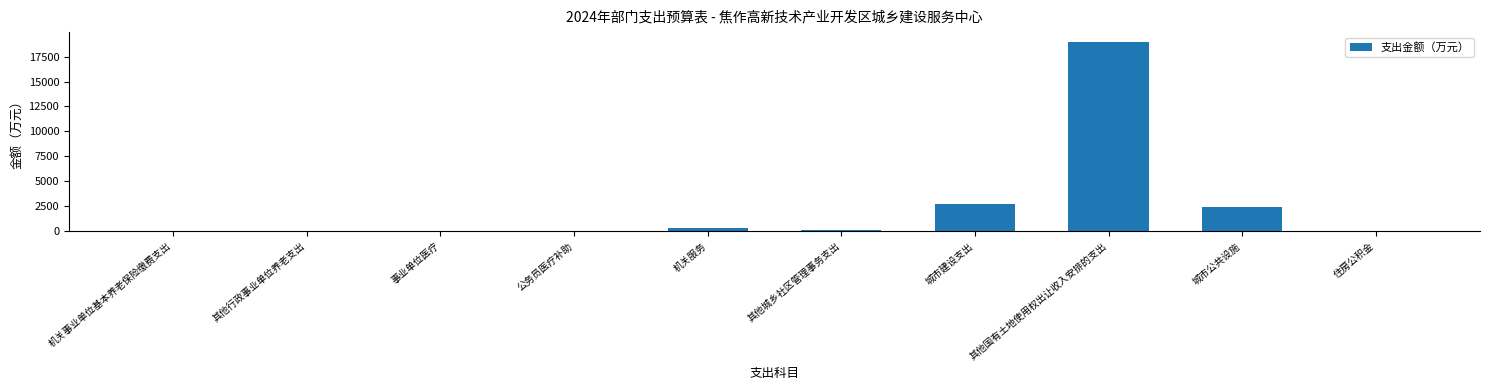

Are the bars grouped side by side (vs. stacked)?

No